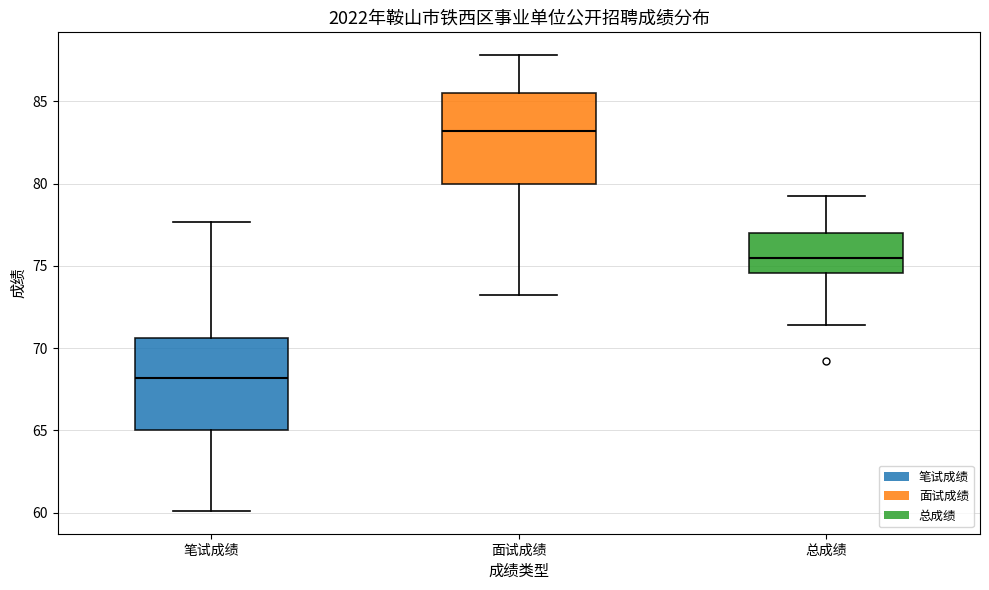

Reading left to right, read every box against the y-axis: the position of its median line, the range the box covers, and the ends of its whiskers. The values are not printed on the chart, so give them approximately, as read against the axis.

笔试成绩: median 68.0, box 65.0 to 70.5, whiskers 60.0 to 77.5
面试成绩: median 83.0, box 80.0 to 85.5, whiskers 73.0 to 88.0
总成绩: median 75.5, box 74.5 to 77.0, whiskers 71.5 to 79.5